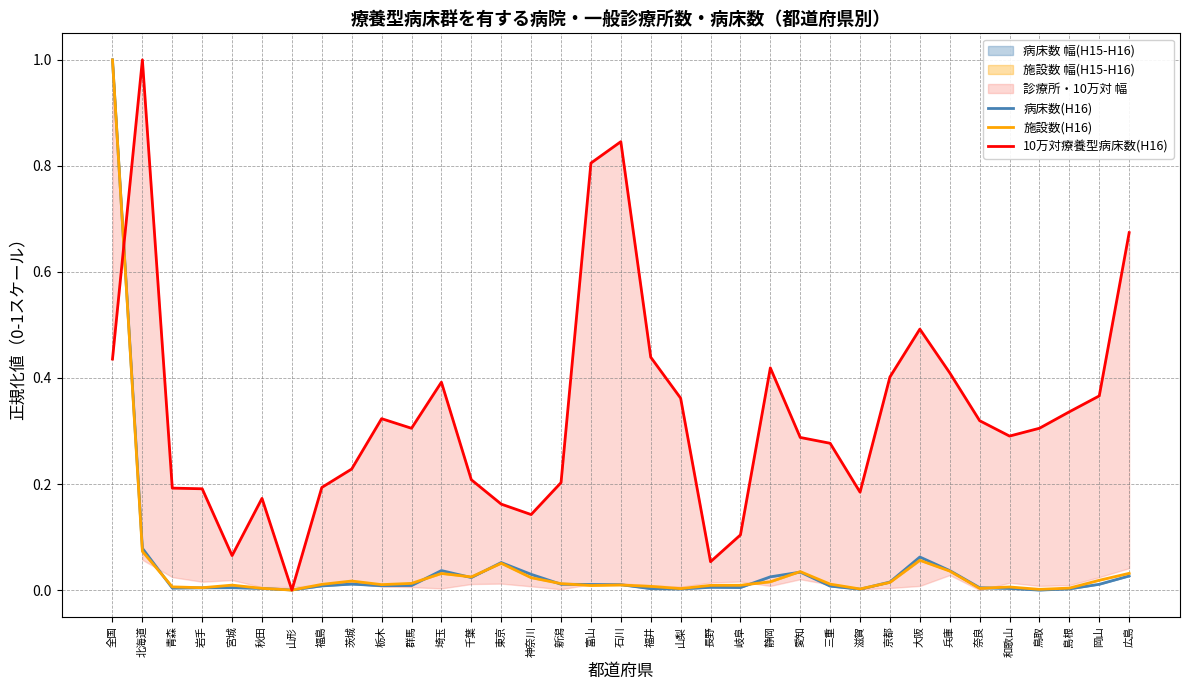

At which category does 施設数(H16) reach its first local peak?

宮城